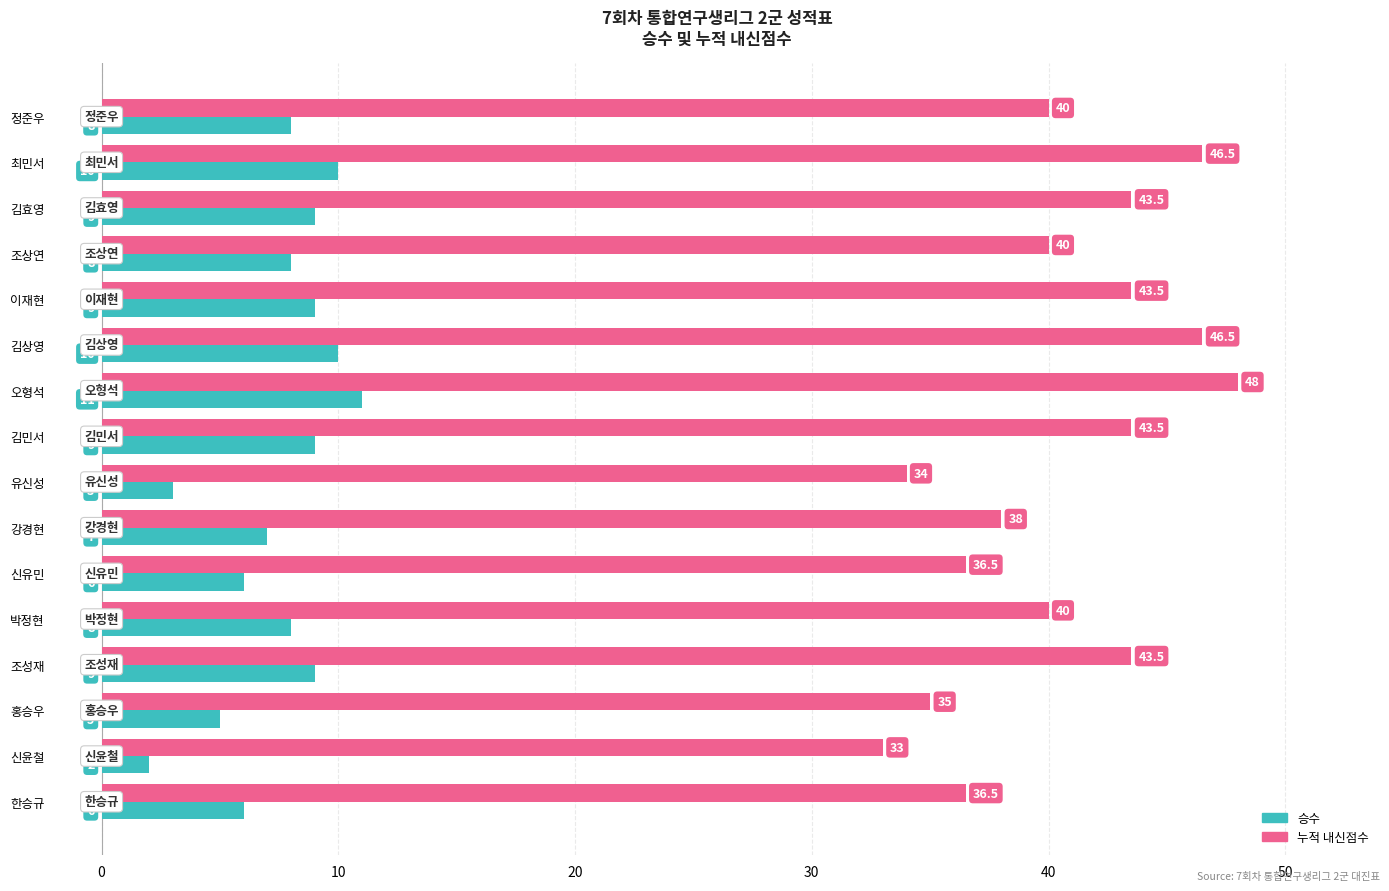

Rank the series at 홍승우 from lowest to highest value.

승수, 누적 내신점수